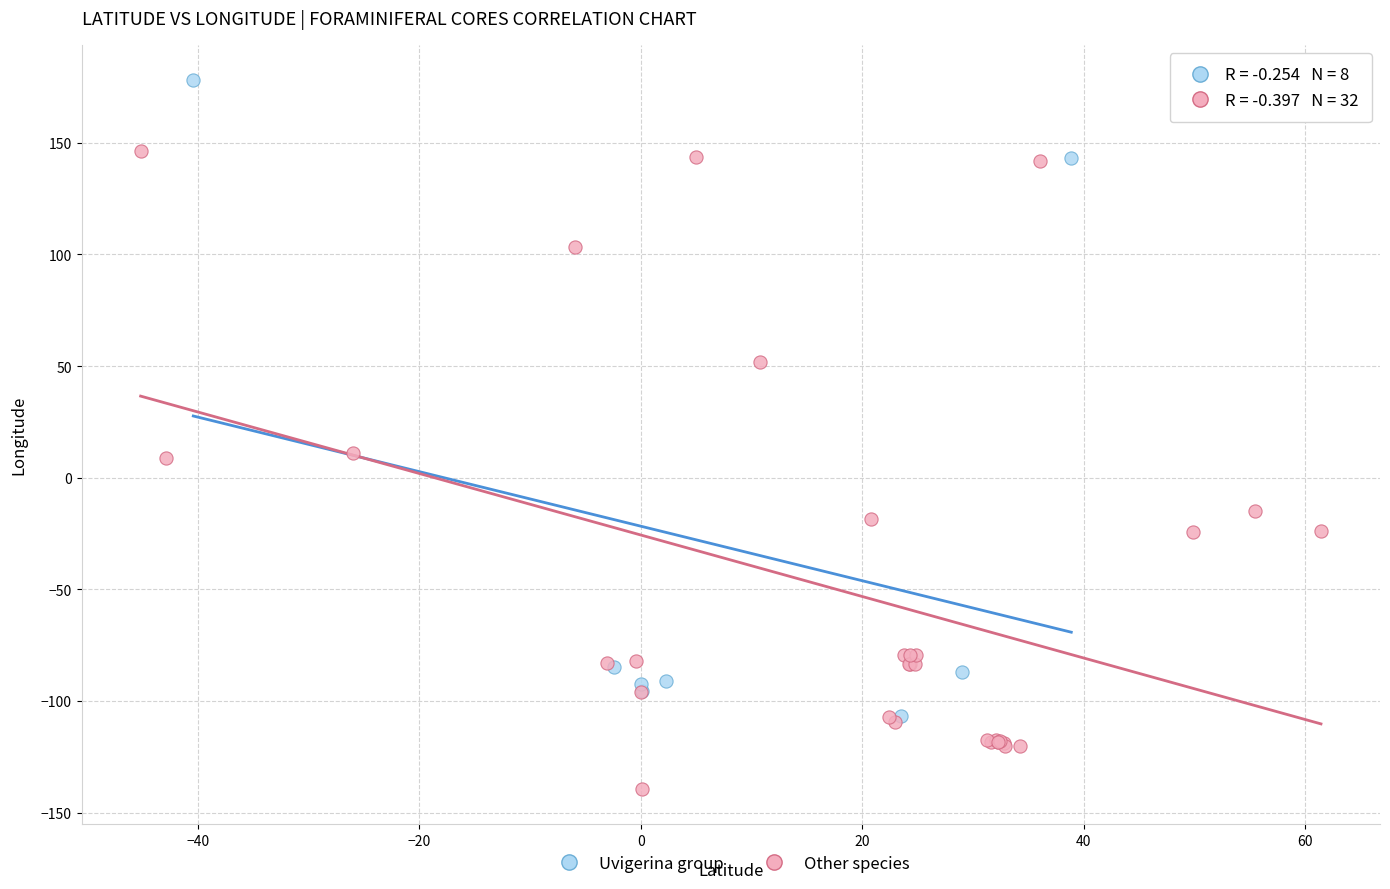

Which series reaches the maximum Y coordinate?

Uvigerina group